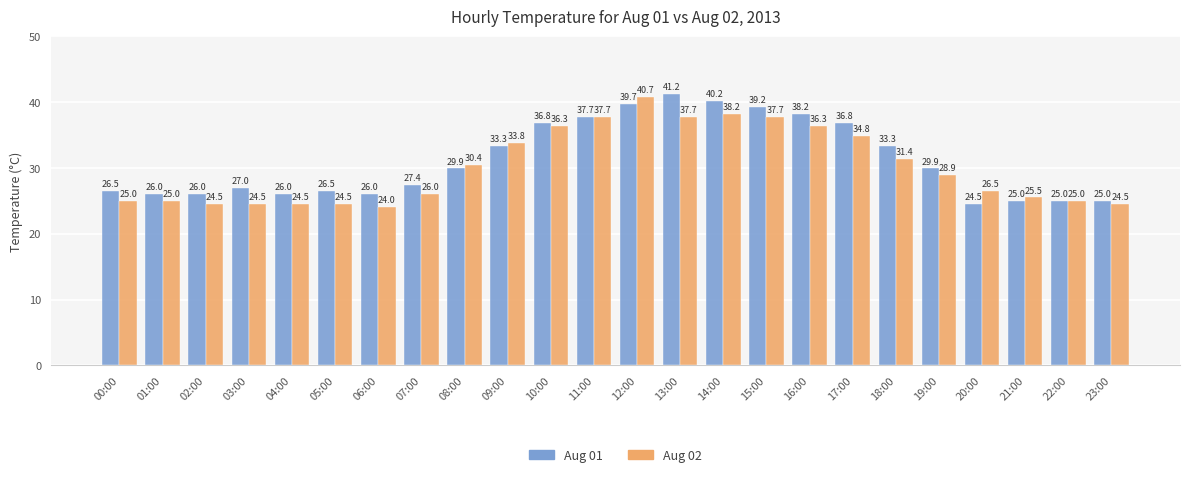

Is the value of Aug 02 at 08:00 greater than the value of Aug 01 at 09:00?

No